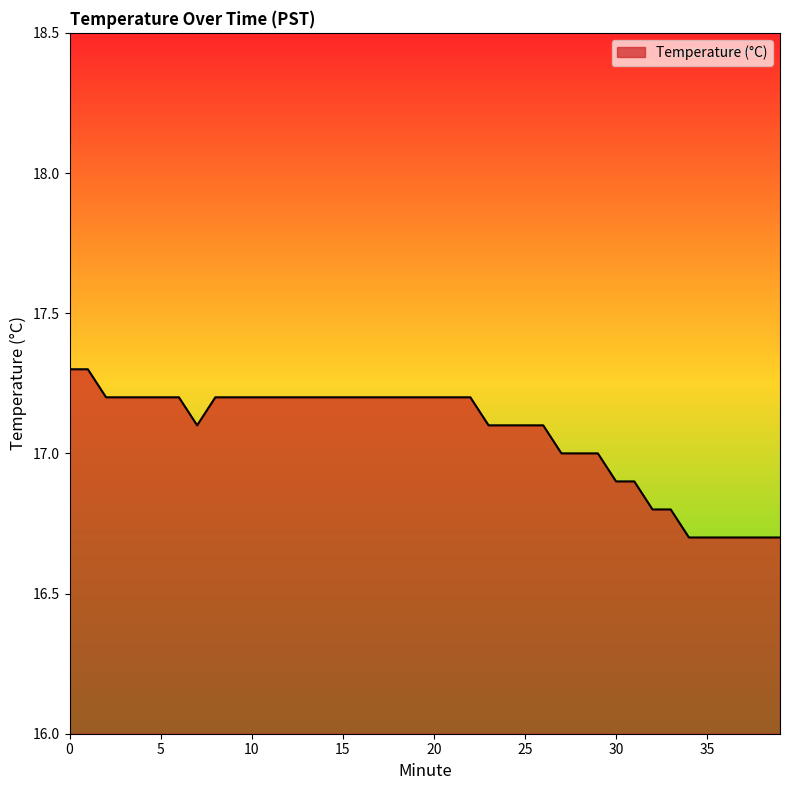

Reading left to right, list all the values displayed in this chart.

17.3	17.3	17.2	17.2	17.2	17.2	17.2	17.1	17.2	17.2	17.2	17.2	17.2	17.2	17.2	17.2	17.2	17.2	17.2	17.2	17.2	17.2	17.2	17.1	17.1	17.1	17.1	17.0	17.0	17.0	16.9	16.9	16.8	16.8	16.7	16.7	16.7	16.7	16.7	16.7